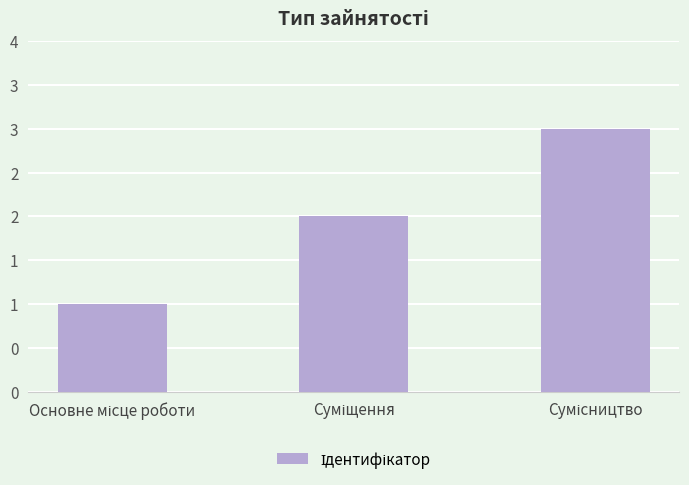

Are the bars horizontal?

No